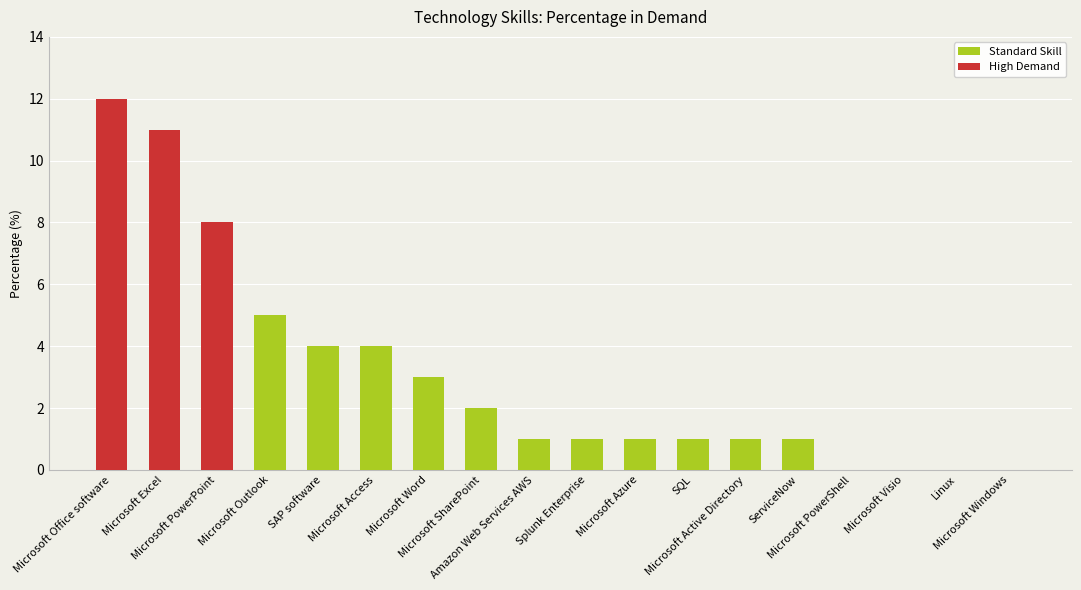

What is the sum of all values?

55